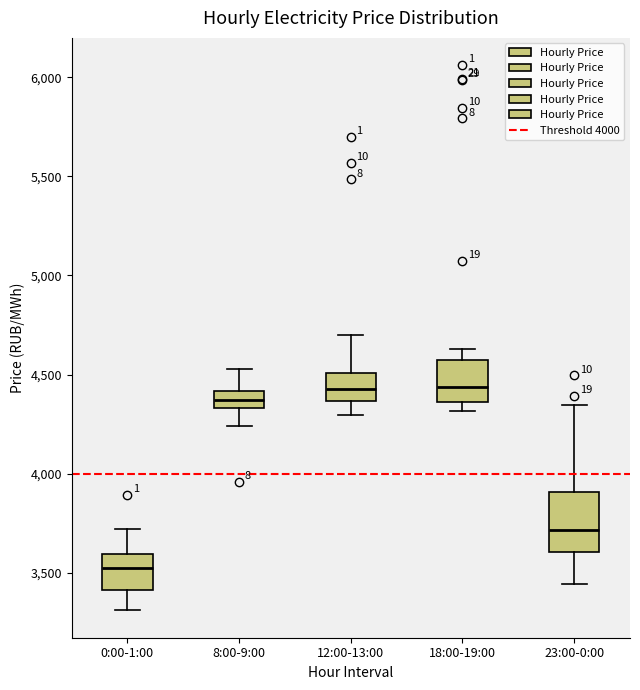

Reading left to right, read every box against the y-axis: the position of its median line, the range the box covers, and the ends of its whiskers. The values are not printed on the chart, so give them approximately, as read against the axis.

0:00-1:00: median 3500, box 3400 to 3600, whiskers 3300 to 3700
8:00-9:00: median 4350 (inside the box), box 4350 to 4400, whiskers 4250 to 4550
12:00-13:00: median 4450, box 4350 to 4500, whiskers 4300 to 4700
18:00-19:00: median 4450, box 4350 to 4550, whiskers 4300 to 4650
23:00-0:00: median 3700, box 3600 to 3900, whiskers 3450 to 4350